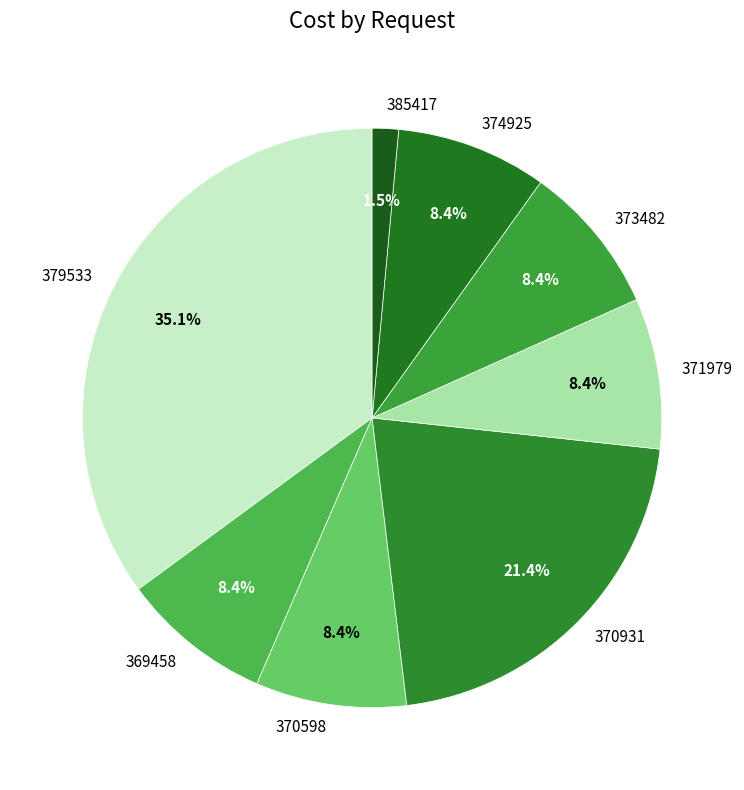

Count the number of slices in the pie.

8